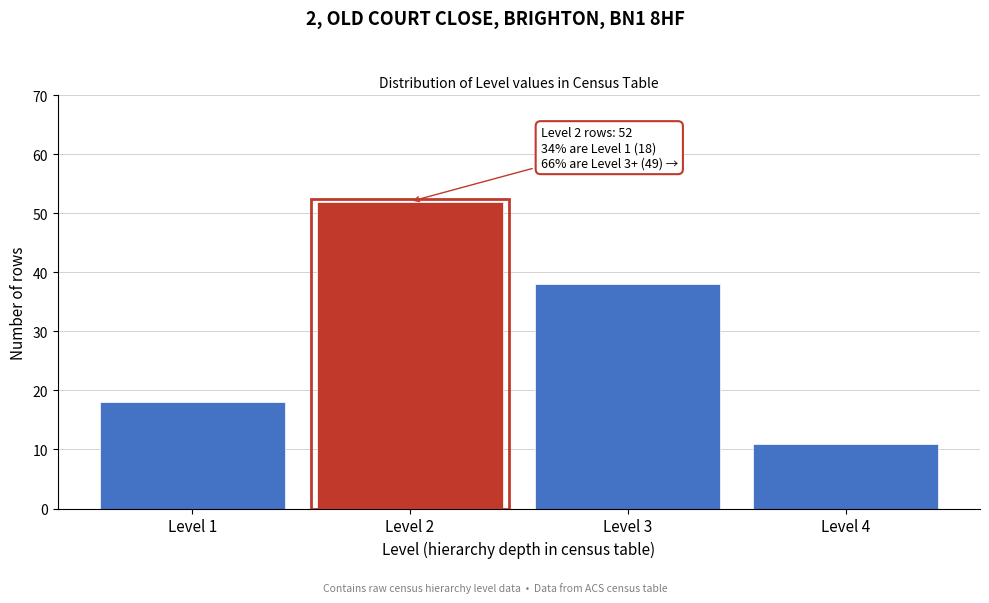

Reading left to right, transcribe all the data shown in this chart.

18	52	38	11